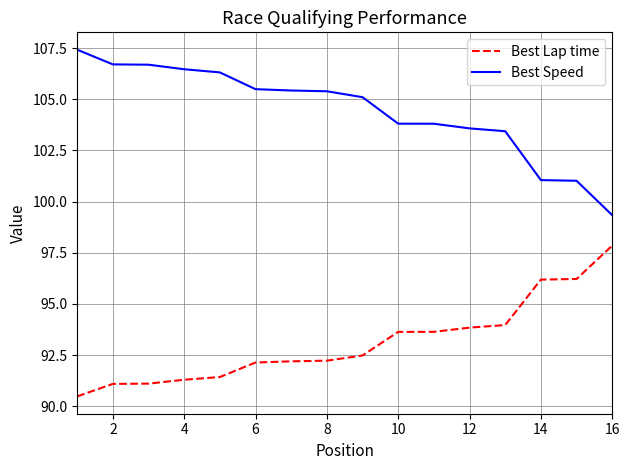

Count the number of data series in this chart.

2